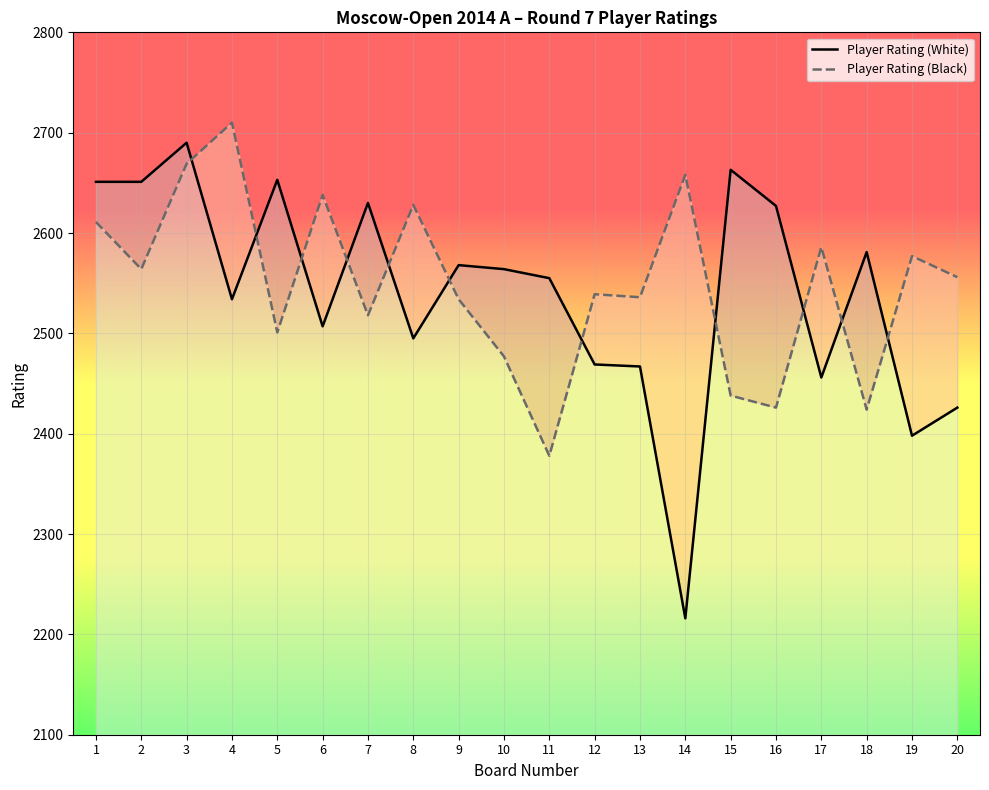

True or false: Player Rating (Black) has a value of 4344 at 17.

False